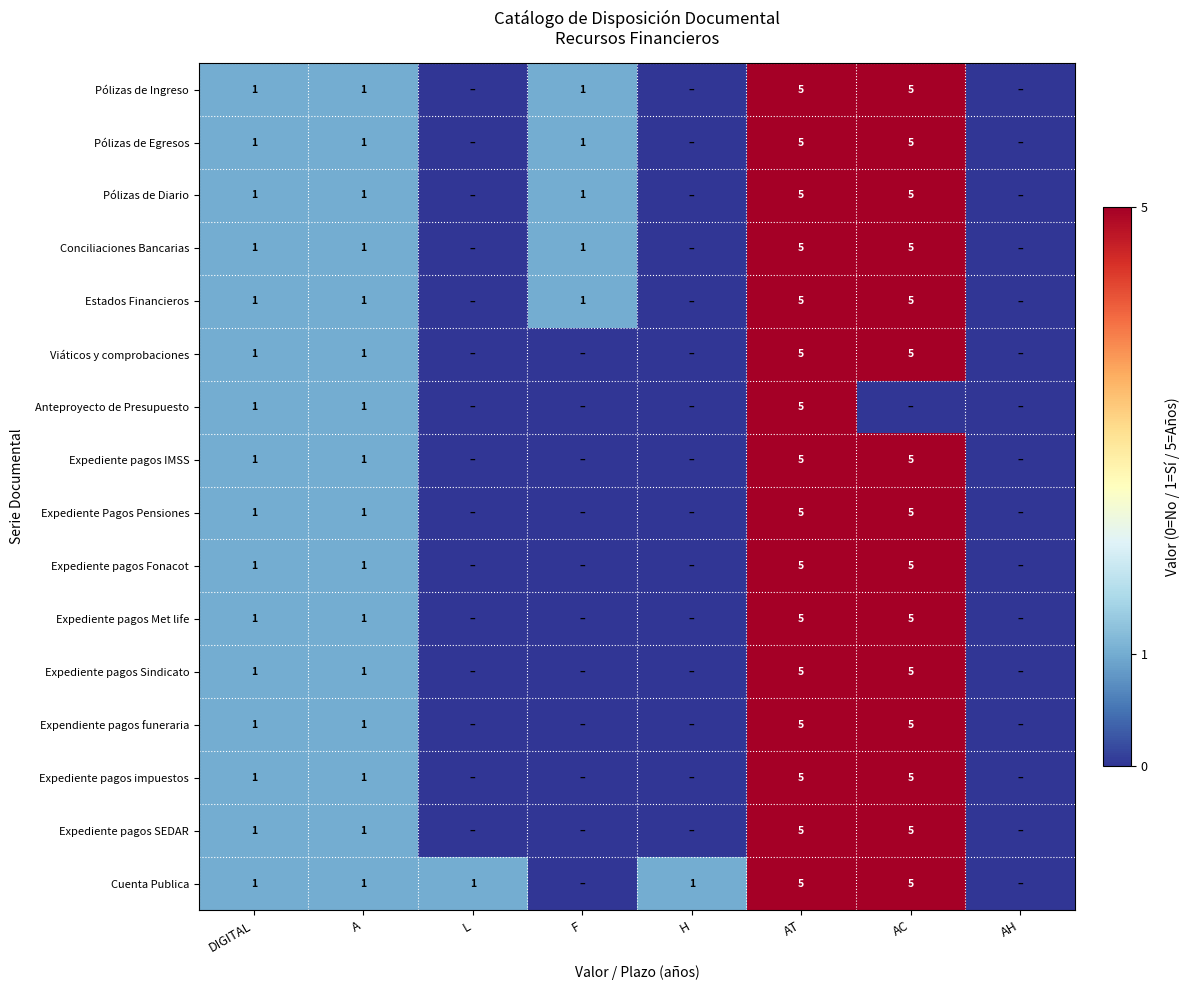

How many series are shown in this chart?

16